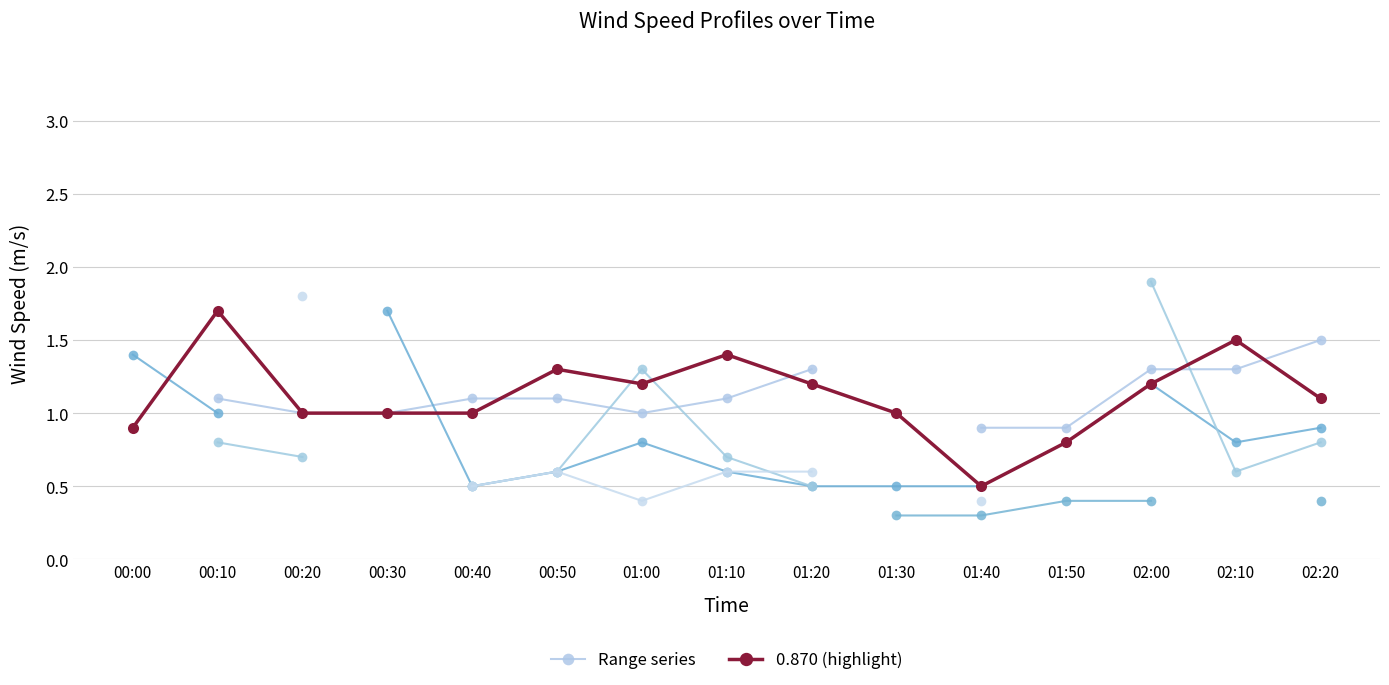

What is the approximate value of 0.870 (highlight) at 01:30?

1.0